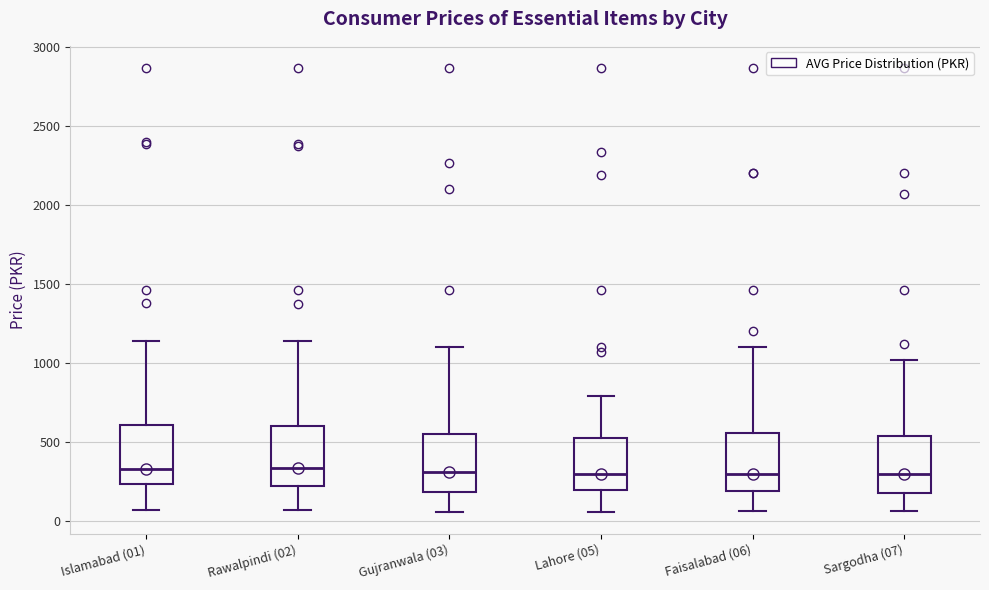

Where does the median line of the box for Lahore (05) sit on the y-axis? The values are not printed on the chart, so give them approximately, as read against the axis.

300